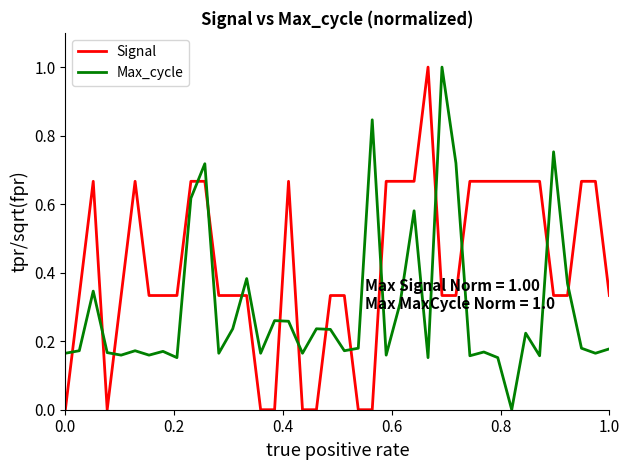

What is the highest value of the Max_cycle series?

1.0